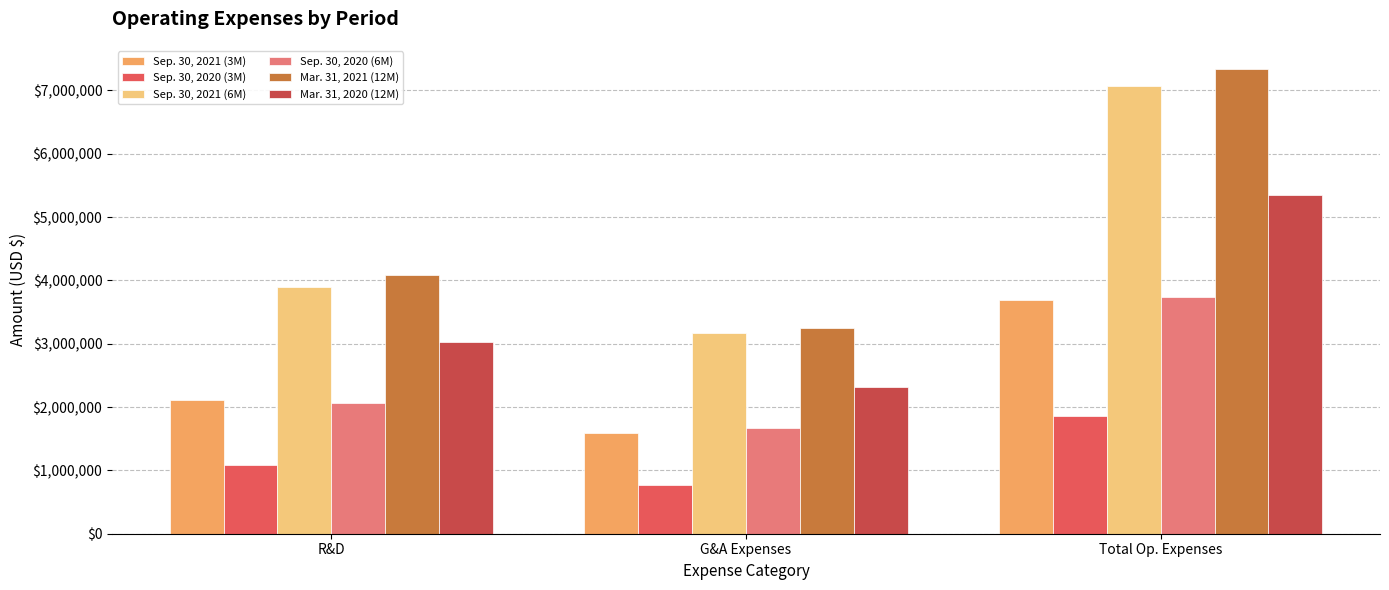

Is the value of Sep. 30, 2021 (6M) at Total Op. Expenses greater than the value of Mar. 31, 2020 (12M) at R&D?

Yes